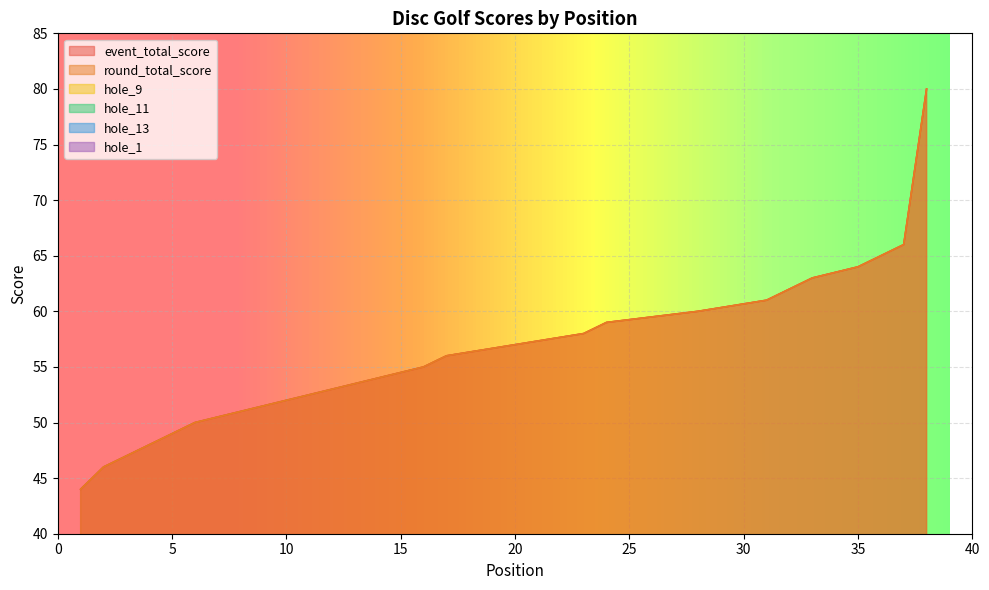

Reading left to right, what are all the values shown in this chart?

event_total_score: 1=44	2=46	3=47	4=48	5=49	6=50	6=50	6=50	6=50	10=52	10=52	12=53	12=53	12=53	12=53	16=55	17=56	17=56	17=56	20=57	20=57	20=57	23=58	24=59	24=59	24=59	24=59	28=60	28=60	28=60	31=61	32=62	33=63	33=63	35=64	36=65	37=66	38=80
round_total_score: 1=44	2=46	3=47	4=48	5=49	6=50	6=50	6=50	6=50	10=52	10=52	12=53	12=53	12=53	12=53	16=55	17=56	17=56	17=56	20=57	20=57	20=57	23=58	24=59	24=59	24=59	24=59	28=60	28=60	28=60	31=61	32=62	33=63	33=63	35=64	36=65	37=66	38=80
hole_9: 1=2	2=2	3=3	4=3	5=4	6=3	6=3	6=3	6=3	10=3	10=2	12=3	12=2	12=2	12=4	16=3	17=2	17=3	17=3	20=3	20=4	20=3	23=3	24=3	24=7	24=3	24=3	28=3	28=3	28=3	31=4	32=4	33=5	33=4	35=3	36=4	37=3	38=5
hole_11: 1=2	2=2	3=3	4=2	5=3	6=3	6=3	6=3	6=3	10=2	10=4	12=3	12=3	12=3	12=3	16=3	17=3	17=3	17=4	20=3	20=3	20=3	23=2	24=3	24=5	24=3	24=3	28=3	28=3	28=3	31=4	32=3	33=3	33=3	35=3	36=5	37=3	38=7
hole_13: 1=3	2=3	3=3	4=2	5=3	6=3	6=3	6=3	6=3	10=3	10=4	12=3	12=4	12=3	12=3	16=4	17=4	17=4	17=3	20=3	20=4	20=3	23=4	24=3	24=4	24=3	24=5	28=4	28=3	28=4	31=5	32=3	33=4	33=4	35=3	36=3	37=6	38=4
hole_1: 1=2	2=3	3=3	4=2	5=3	6=2	6=2	6=2	6=3	10=3	10=2	12=2	12=3	12=2	12=3	16=3	17=4	17=3	17=3	20=3	20=4	20=3	23=5	24=3	24=3	24=3	24=3	28=3	28=3	28=3	31=4	32=3	33=3	33=3	35=4	36=4	37=3	38=4